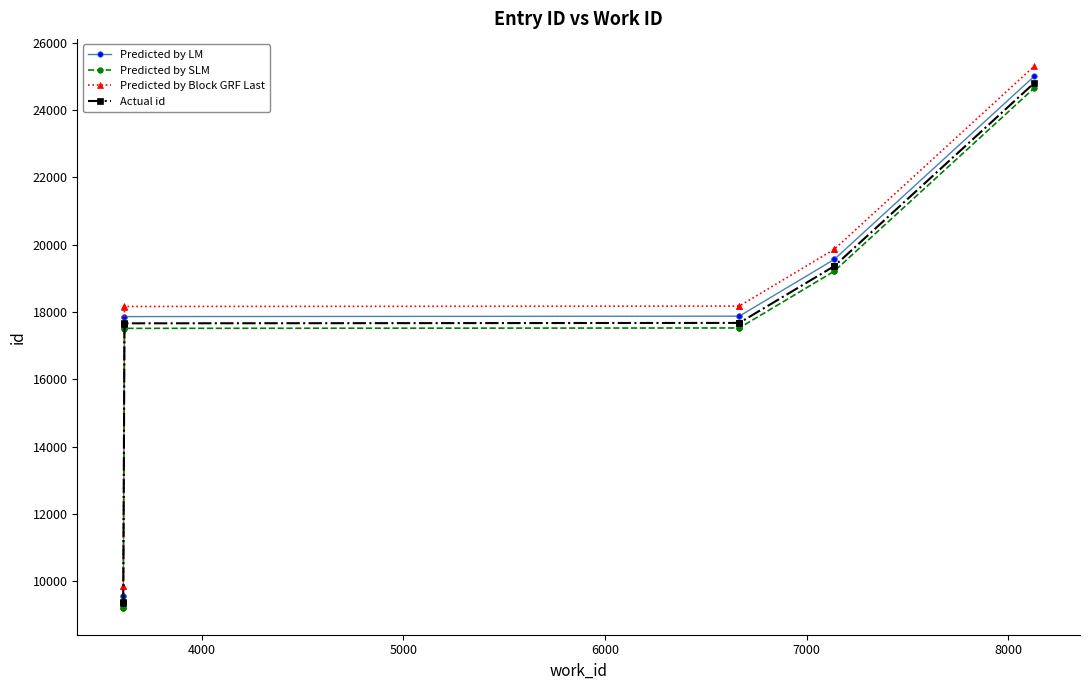

Between 4000 and 5000, which series saw the biggest shift?

Predicted by LM